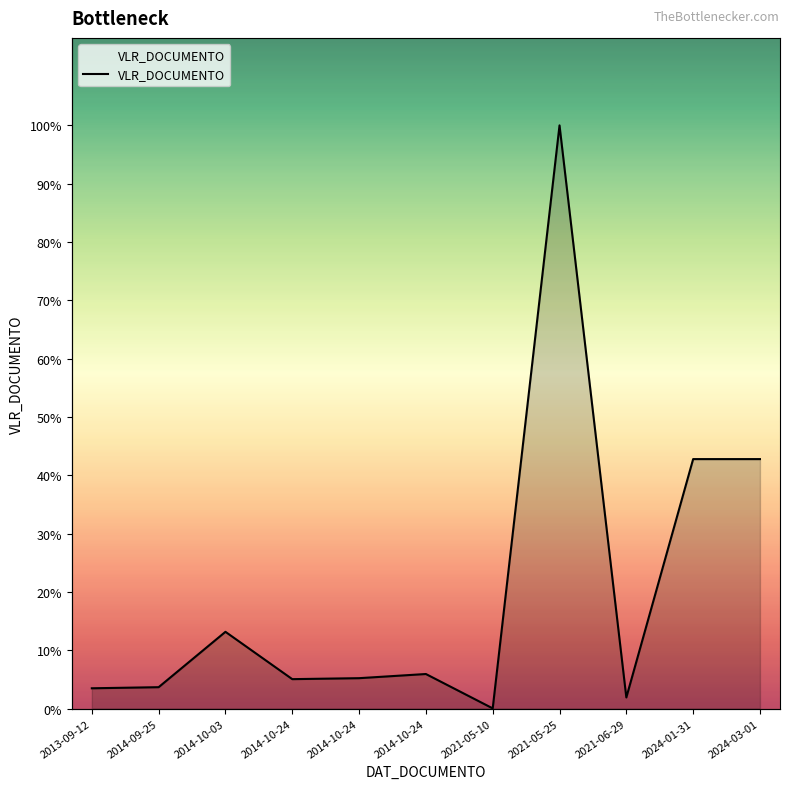

How many points are higher than both their immediate neighbors (excluding endpoints)?

3